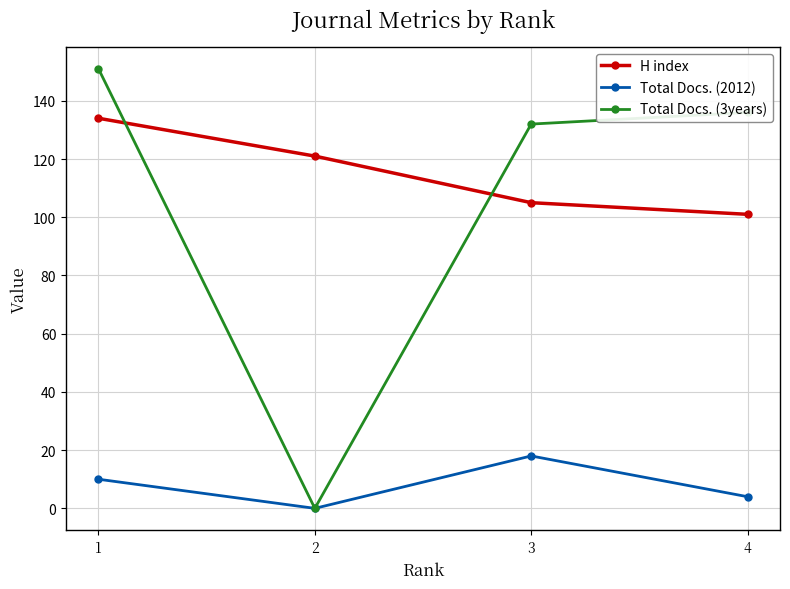

Reading left to right, transcribe all the data shown in this chart.

H index: 134	121	105	101
Total Docs. (2012): 10	0	18	4
Total Docs. (3years): 151	0	132	136